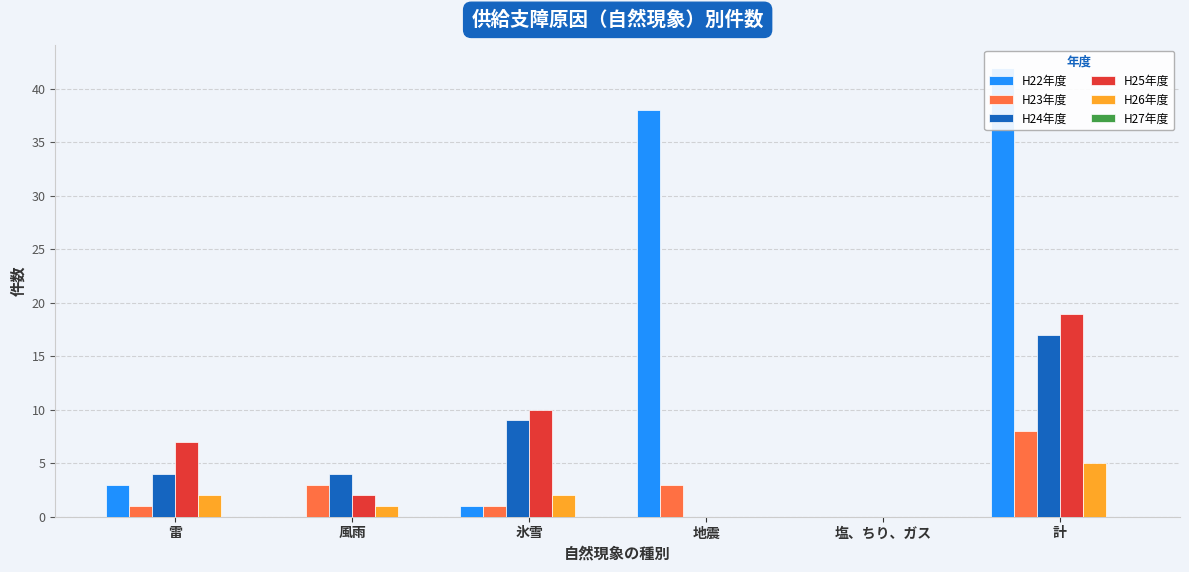

What is the difference between the maximum and minimum values in the H23年度 series?

8